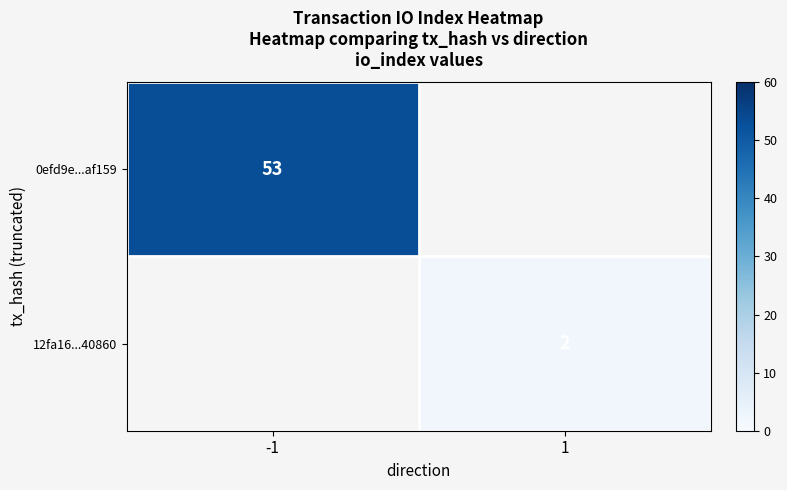

The 0efd9e...af159 series shows 53 at -1. True or false?

True